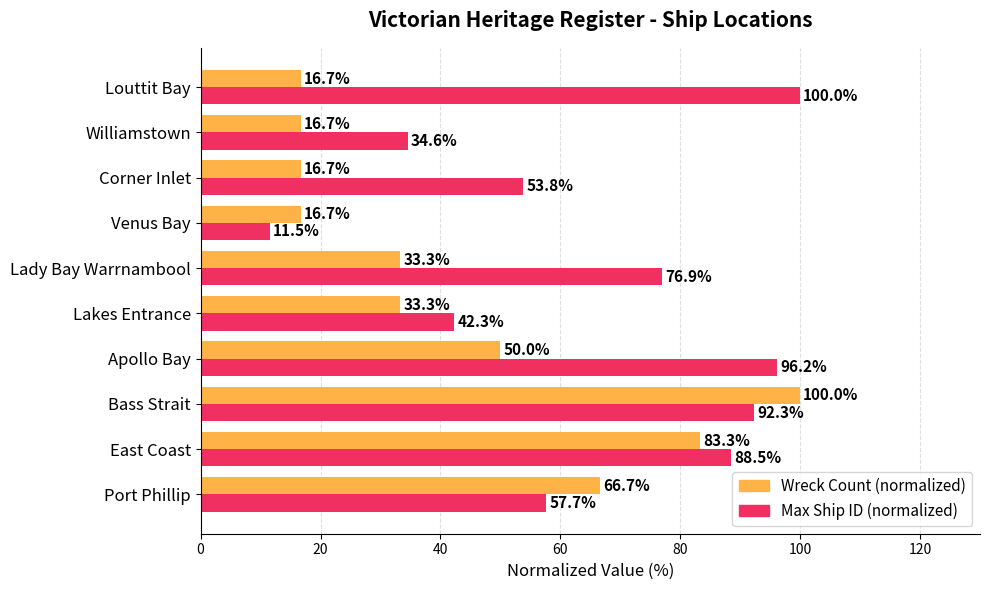

What is the difference between the highest and lowest values at Apollo Bay?

46.2